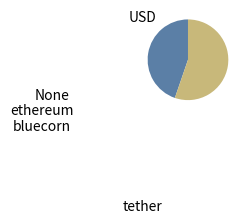

Is there a majority slice in this chart?

Yes